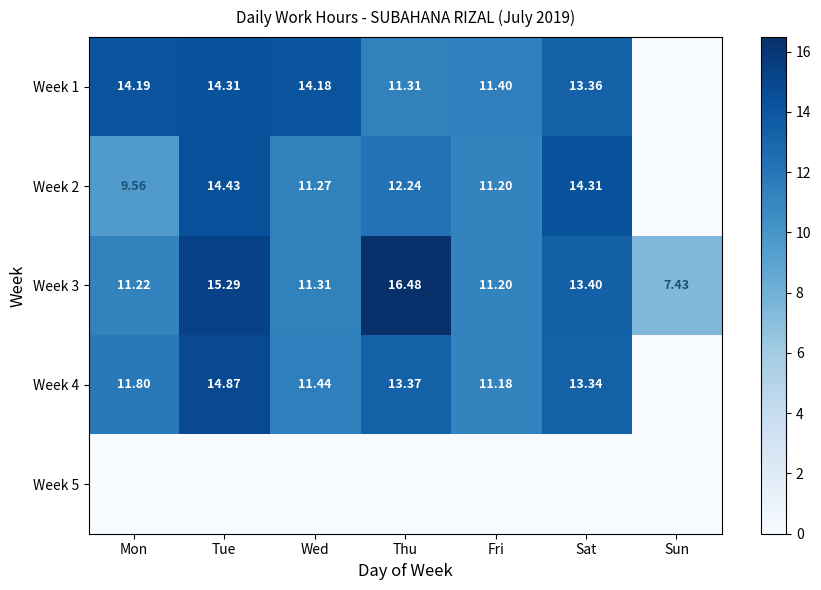

At which category is the sum across all series the highest?

Tue